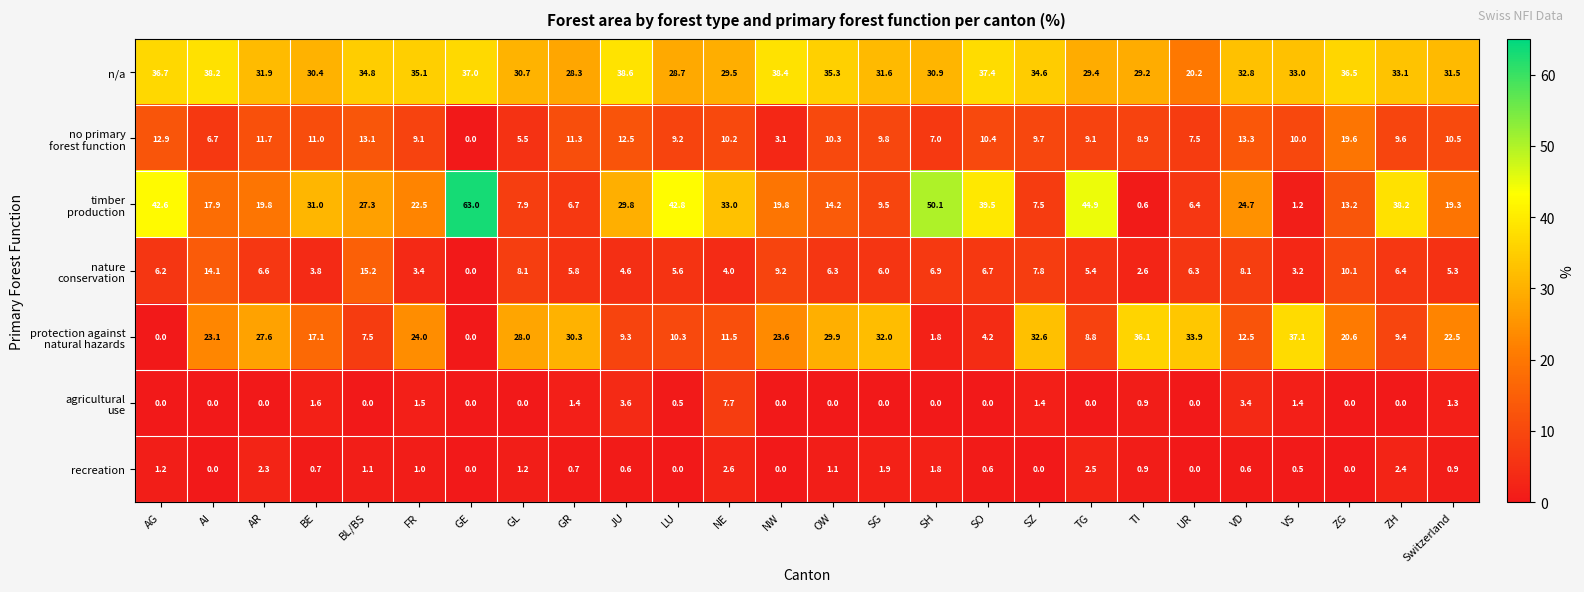

Which label corresponds to the largest value in the chart?

GE